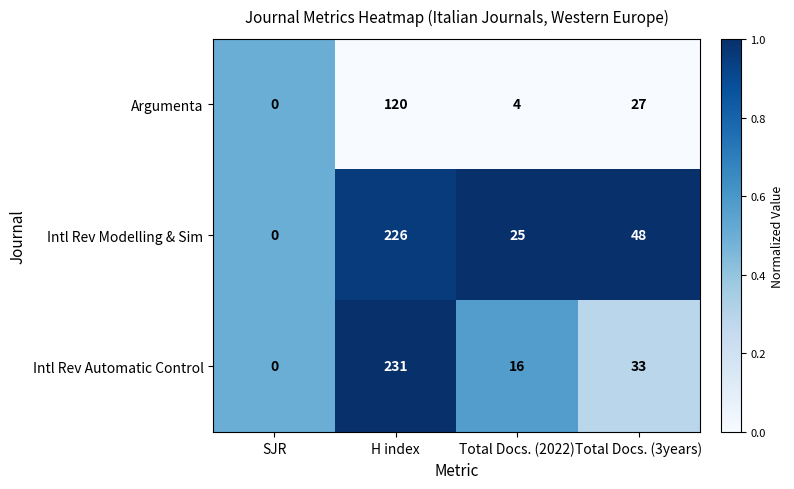

True or false: Intl Rev Automatic Control has a value of 23 at Total Docs. (3years).

False